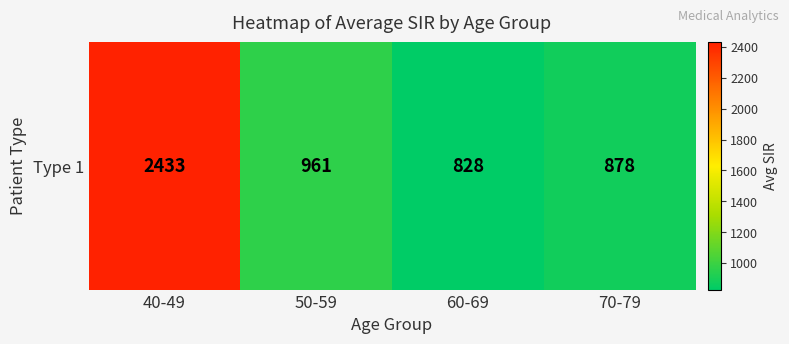

What is the sum of all values?

5099.2